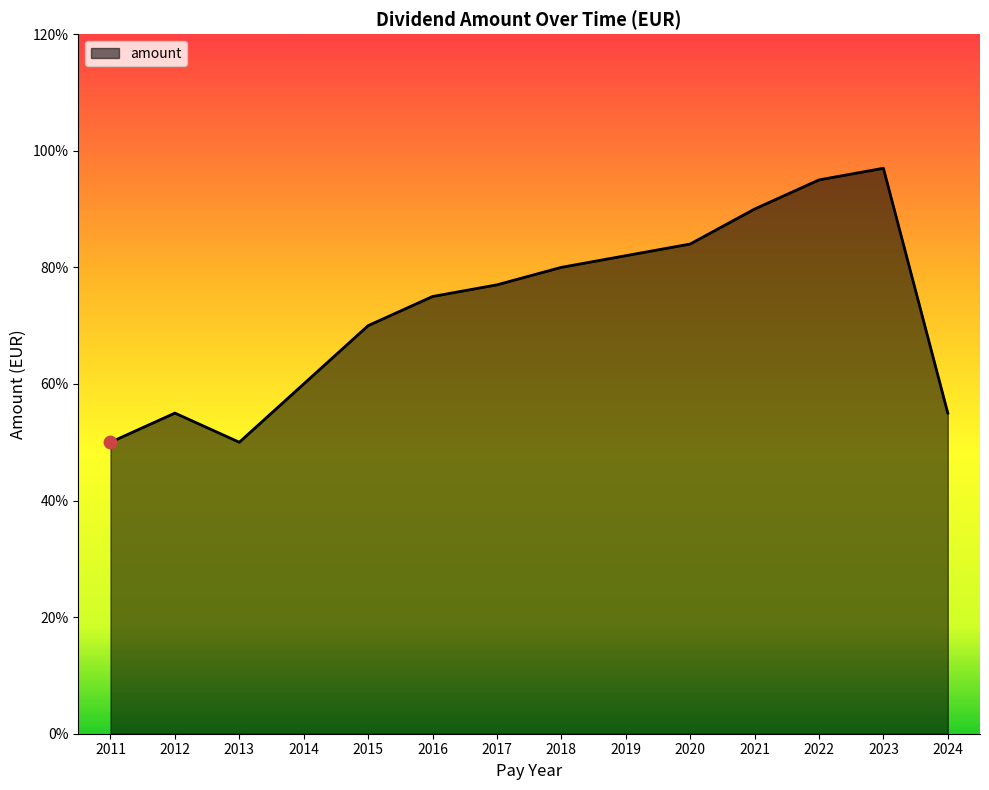

What is the change in value from 2016 to 2022?

+0.2